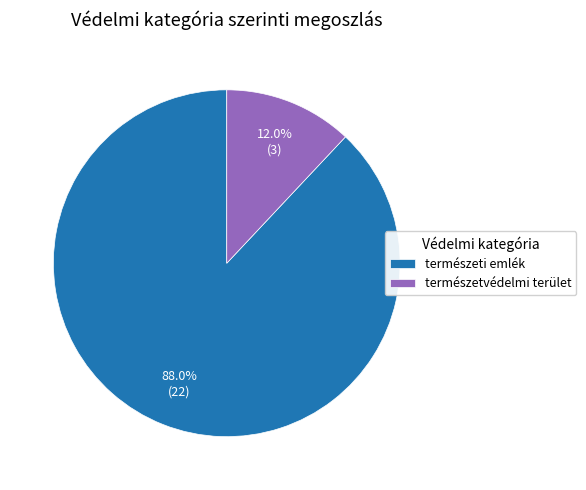

To the nearest percent, what percentage of the pie is természeti emlék?

88%